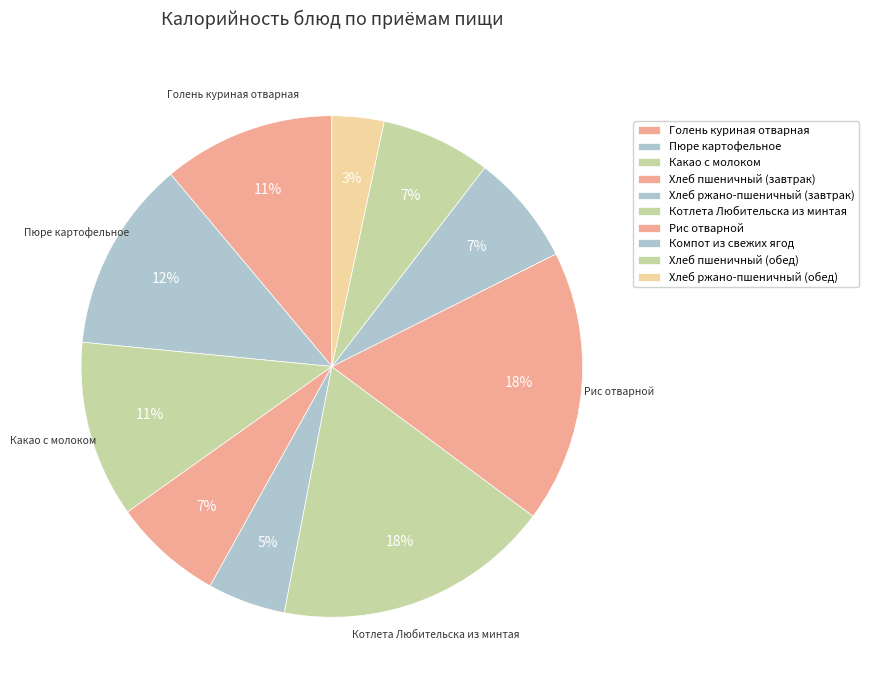

To the nearest percent, what percentage of the pie is Какао с молоком?

11%